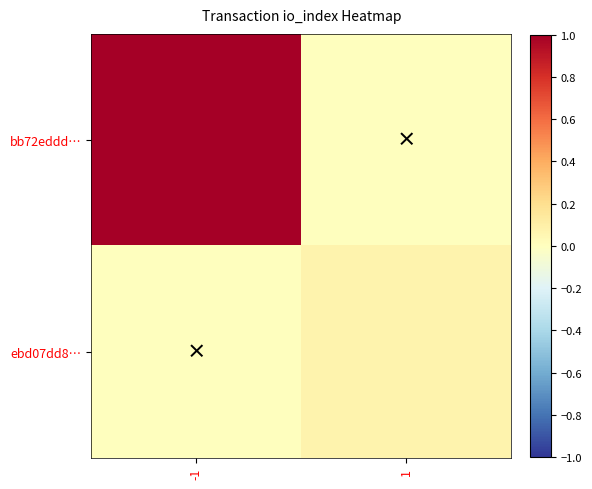

What is the total value across all series at 1?

0.1